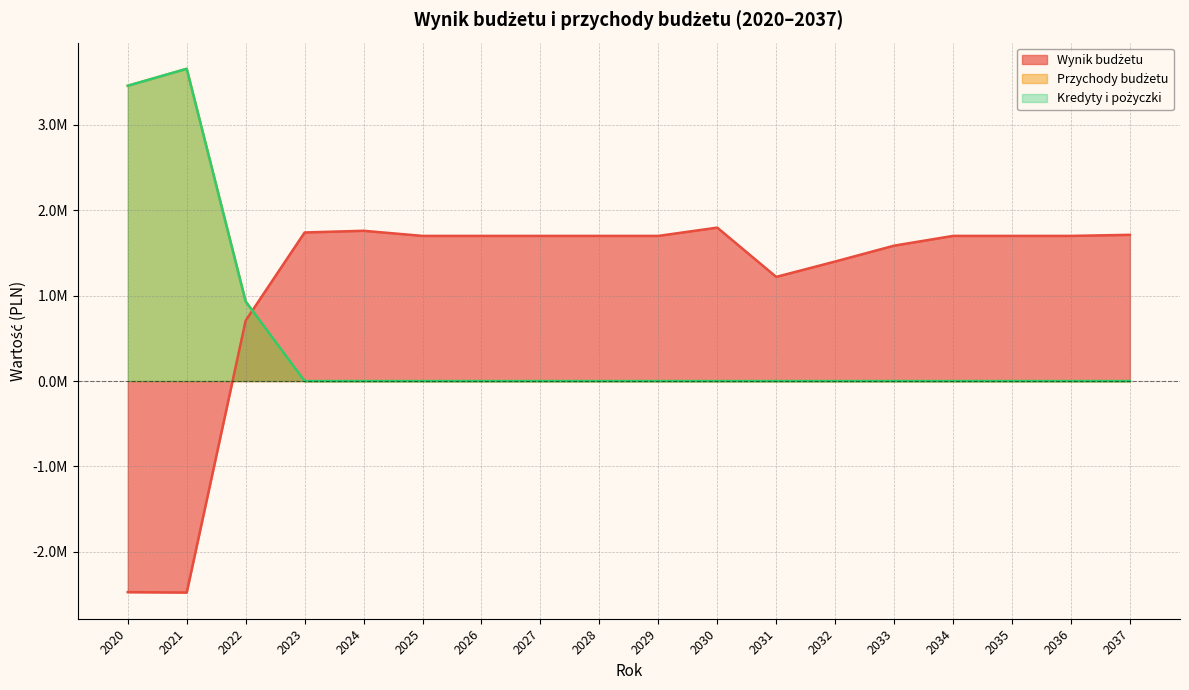

How many interior local peaks does the Kredyty i pożyczki series have?

1